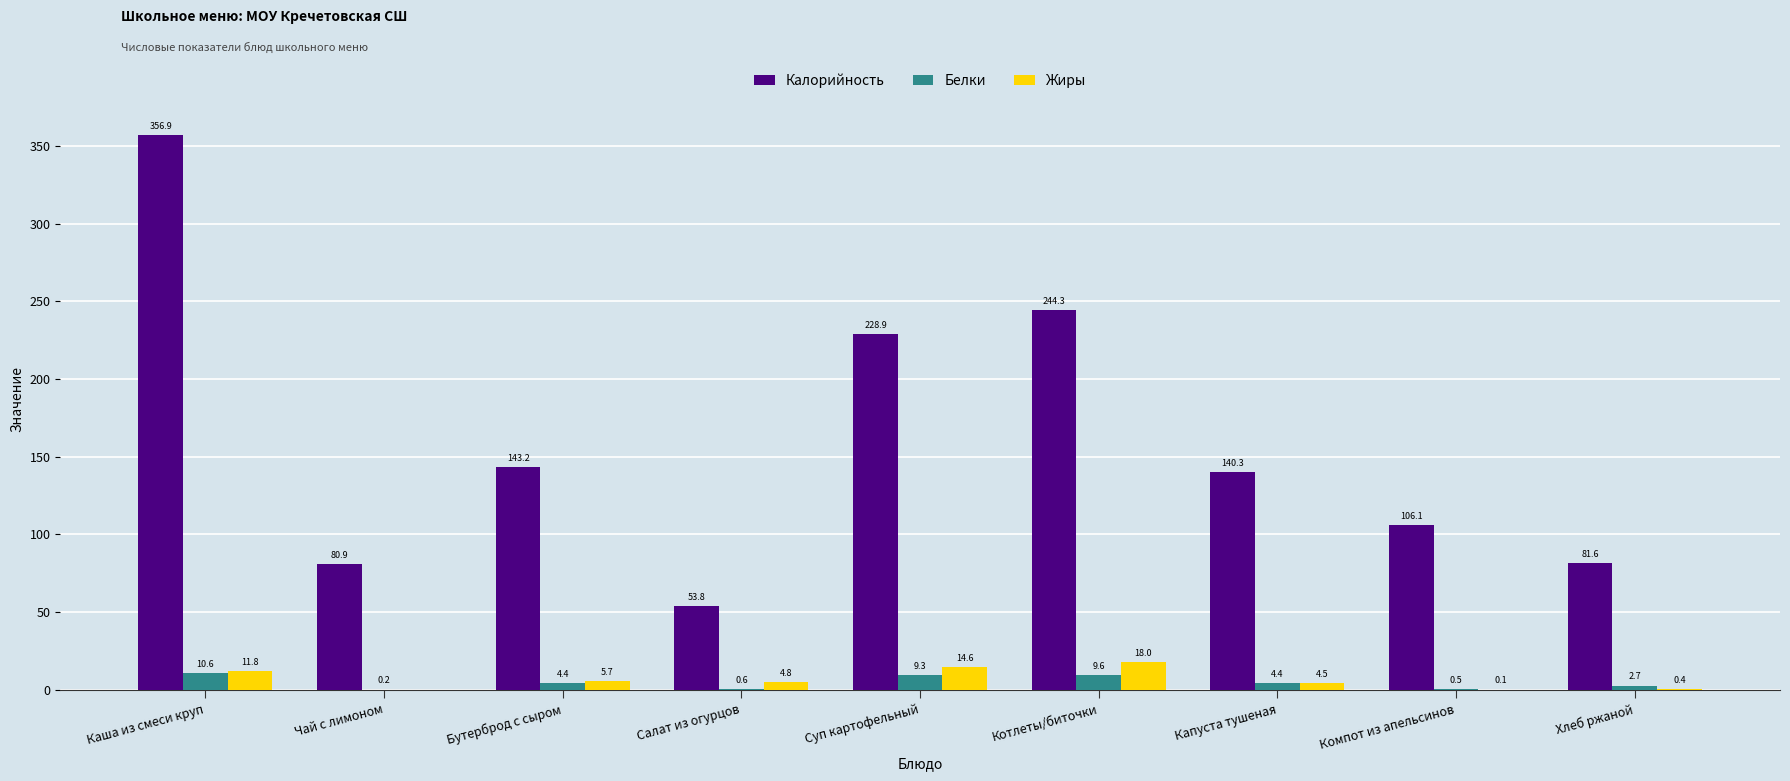

Is it true that Жиры equals 12.6 at Чай с лимоном?

False